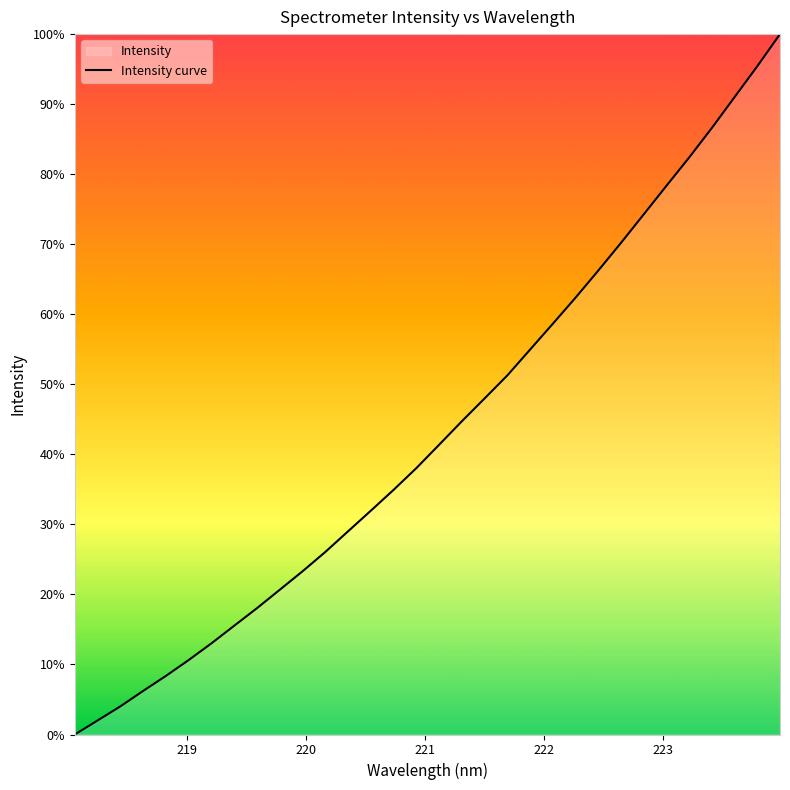

What is the difference between the maximum and minimum values?

100.0